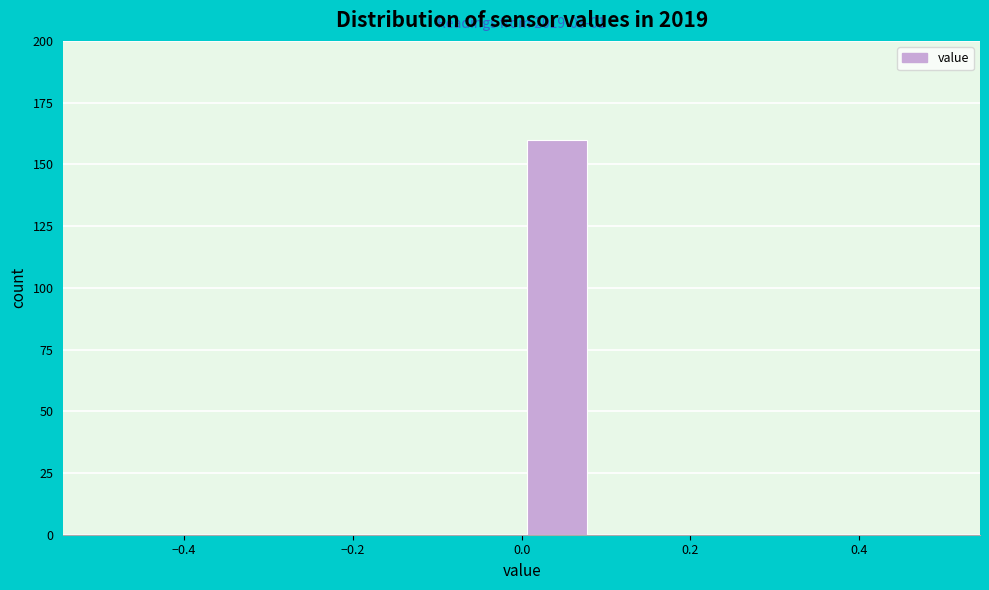

Which range on the x-axis has the tallest bar?

0.00 to 0.08